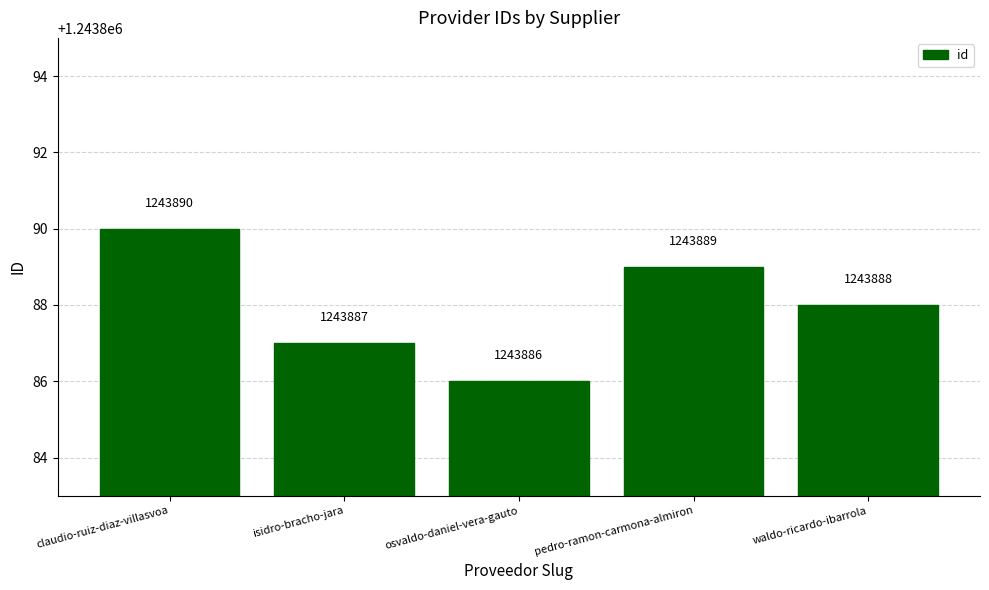

At which label is the value closest to 1243888?

waldo-ricardo-ibarrola